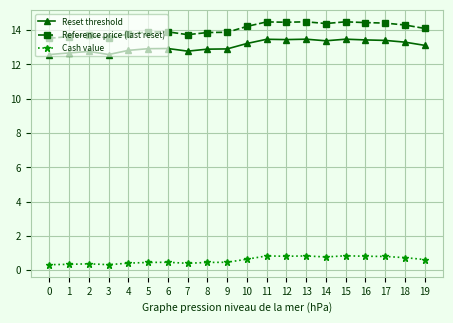

What is the difference between the second highest and second lowest values in the Cash value series?

0.5